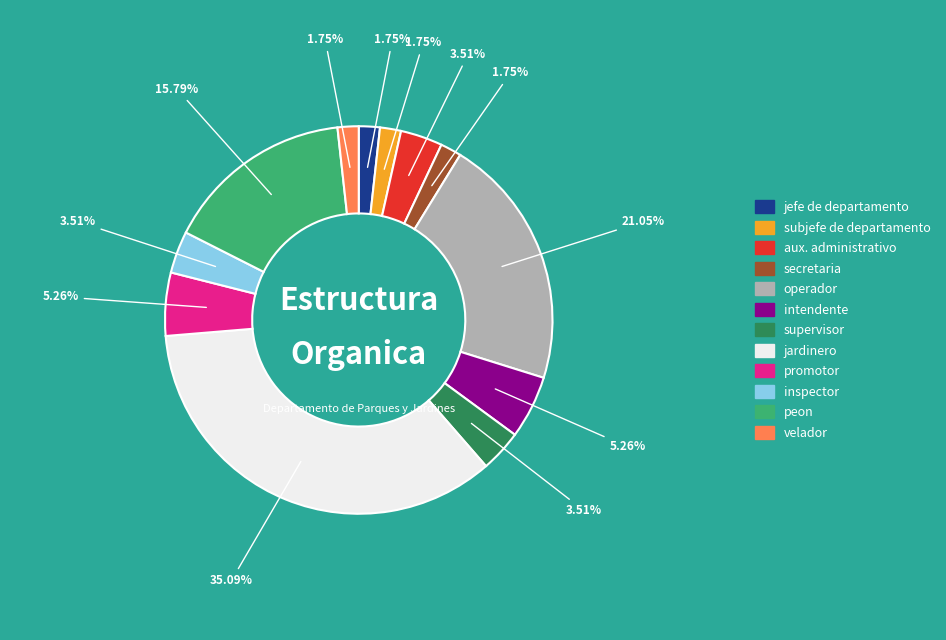

Count the number of slices in the pie.

12